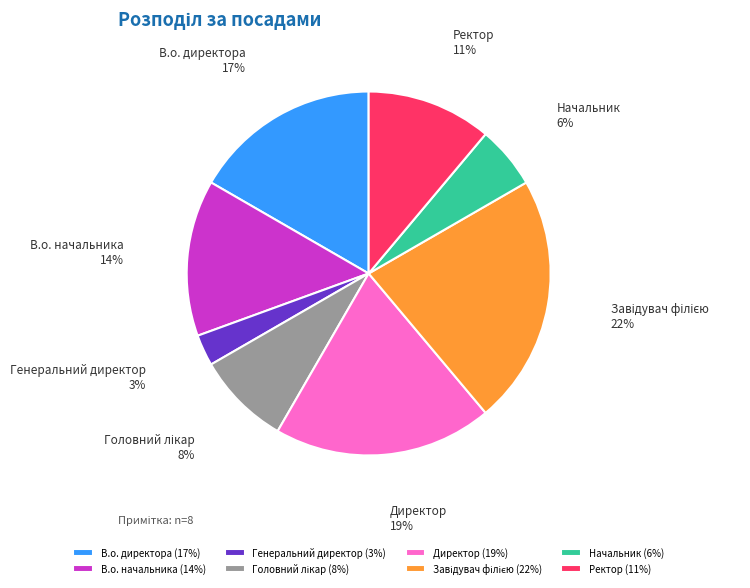

How many slices are in this pie chart?

8